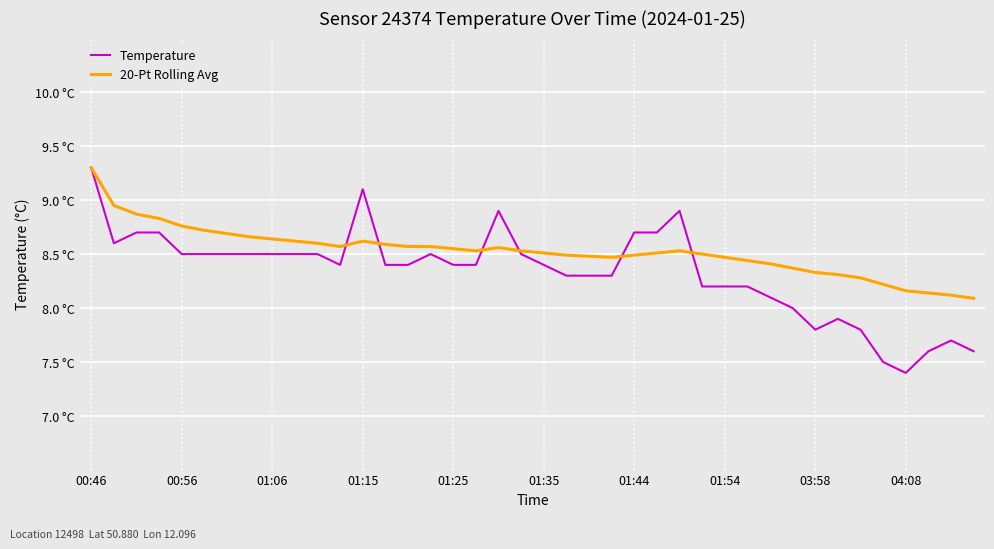

Does the chart have visible grid lines?

Yes